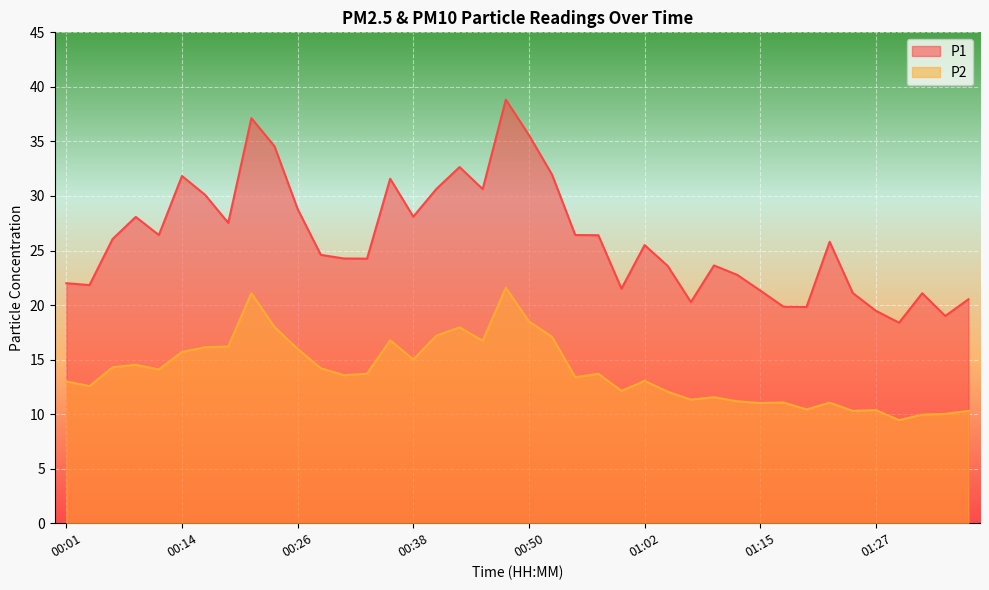

Where does the P2 series first go above 13?

00:06